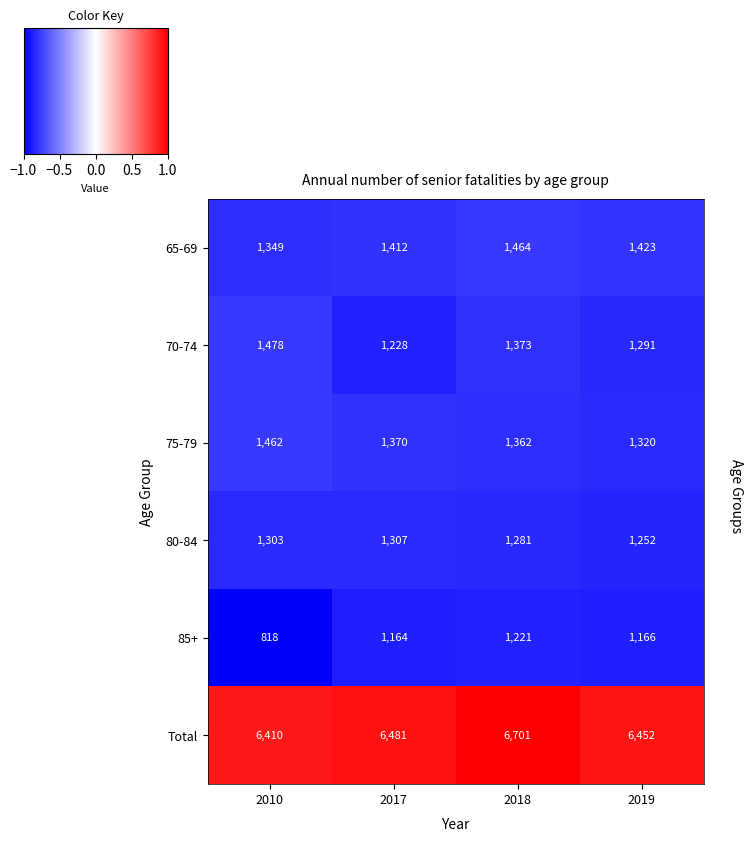

Which series has the largest range (max minus min)?

85+